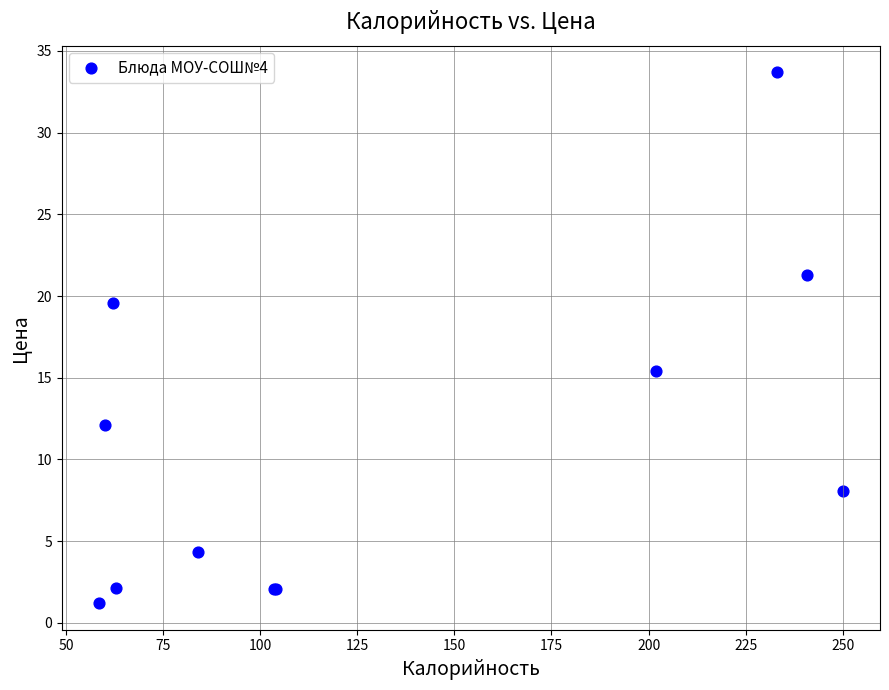

What Y value in the scatter plot is closest to 17?

15.4